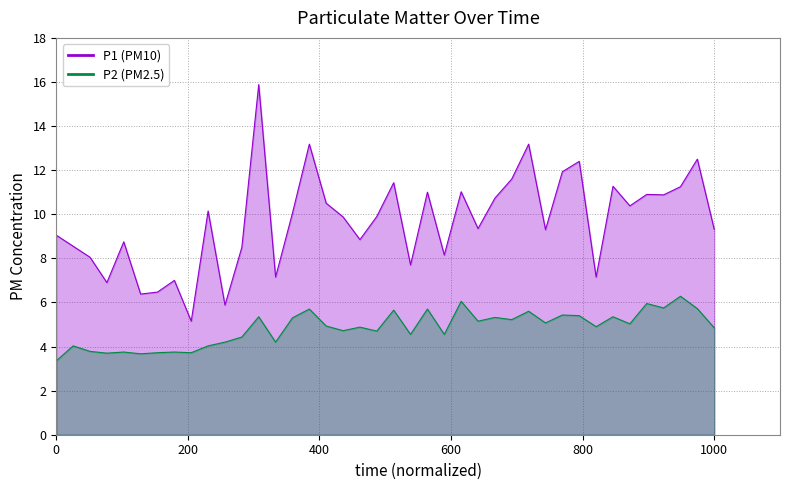

True or false: P1 has a value of 14.5 at 19.

False